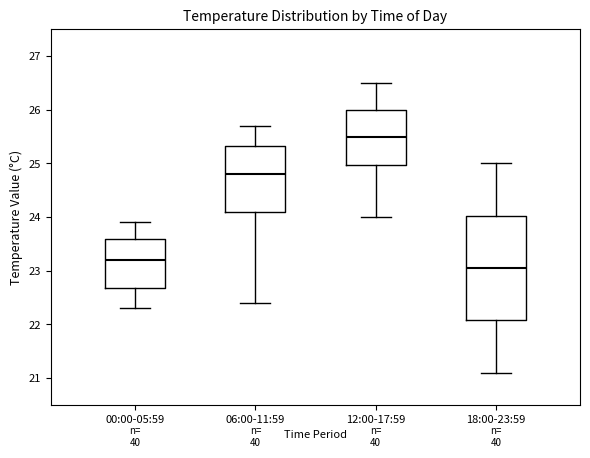

Which box's median line is the highest?

12:00-17:59